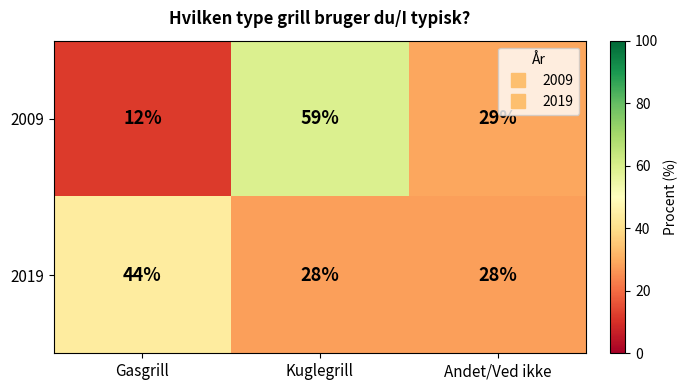

How many data points does each series have?

3